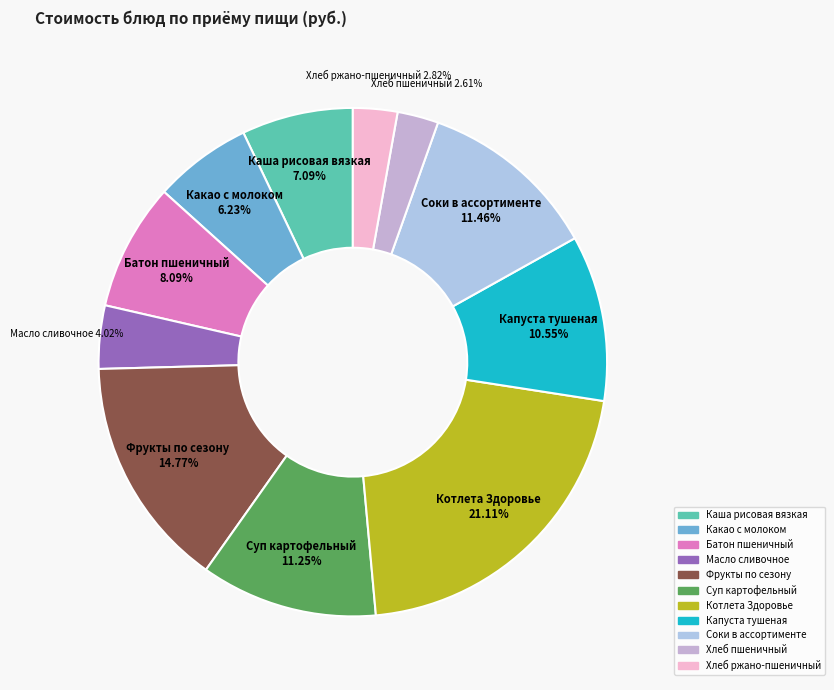

What percentage is the Фрукты по сезону slice, to the nearest percent?

15%